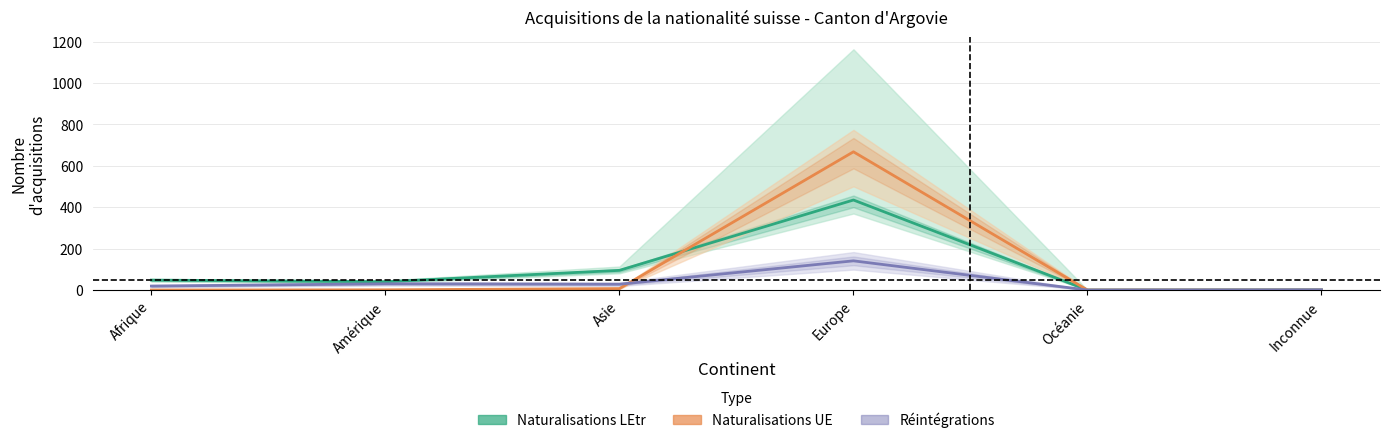

Rank the categories by Réintégrations value from lowest to highest.

Océanie, Inconnue, Afrique, Asie, Amérique, Europe